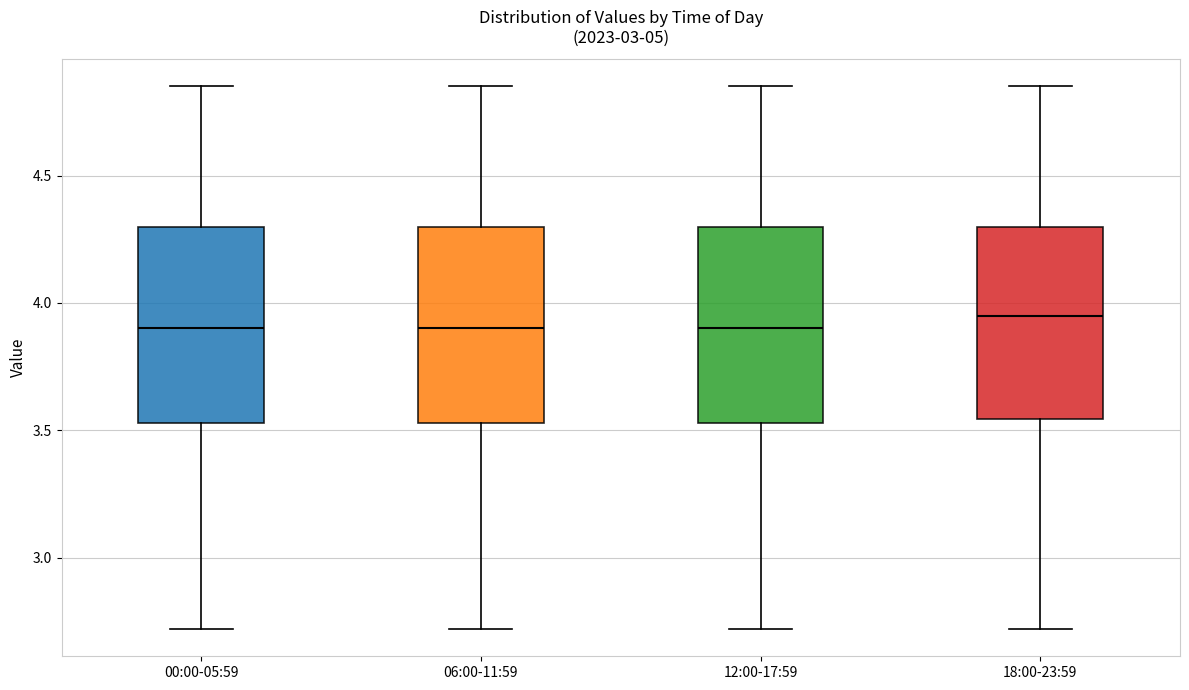

Where is the lower edge of the box for 18:00-23:59 on the y-axis? The values are not printed on the chart, so give them approximately, as read against the axis.

3.55